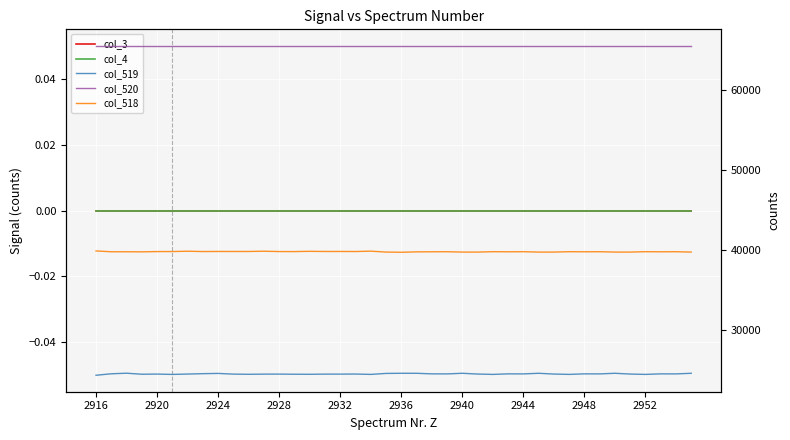

Which series has the largest total across all categories?

col_520